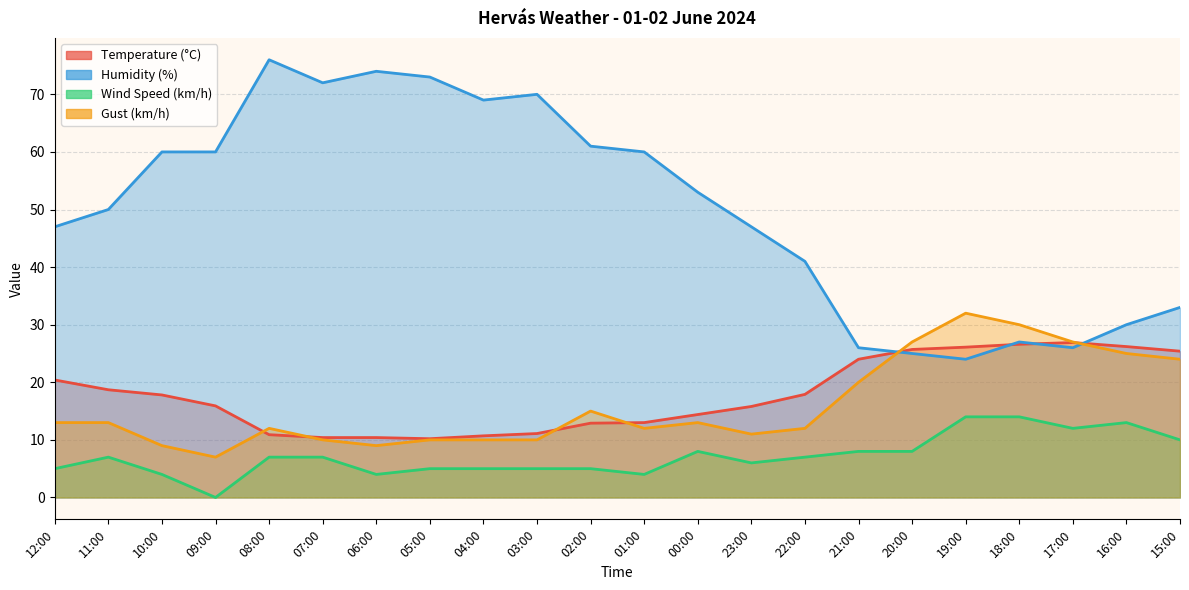

What value does the Wind Speed (km/h) series have at 12:00?

5.0